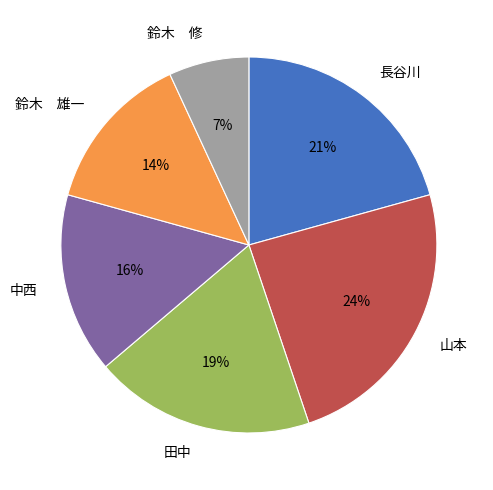

To the nearest percent, what percentage of the pie is 長谷川?

21%